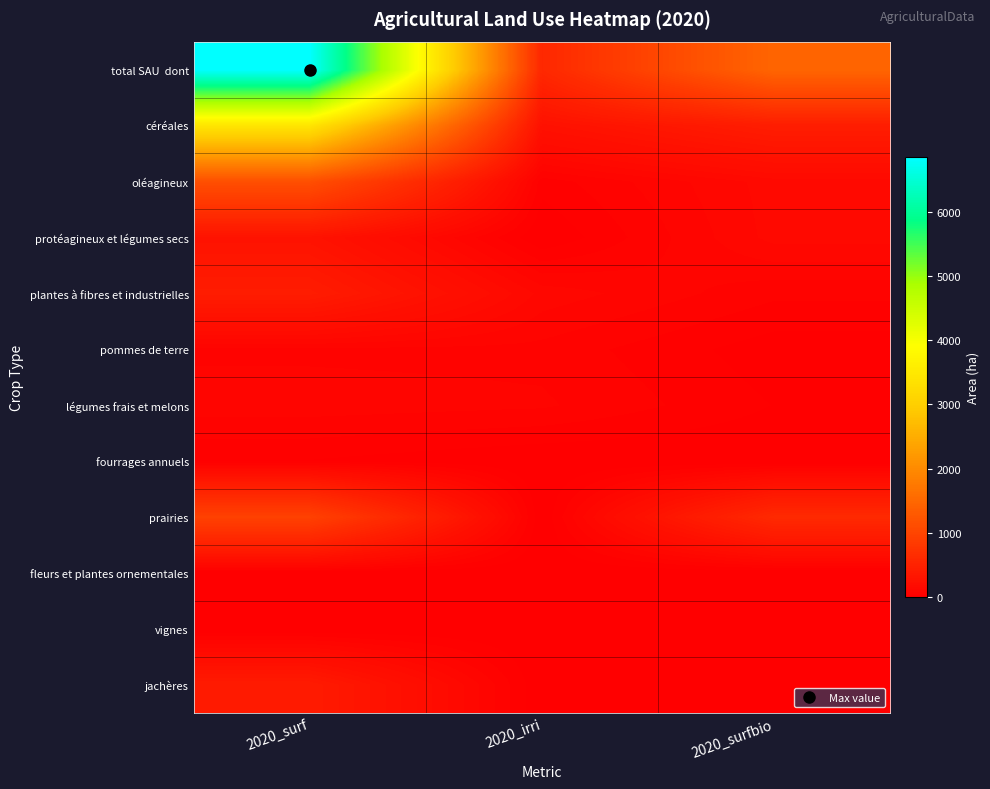

At how many categories does at least one series exceed 814?

2